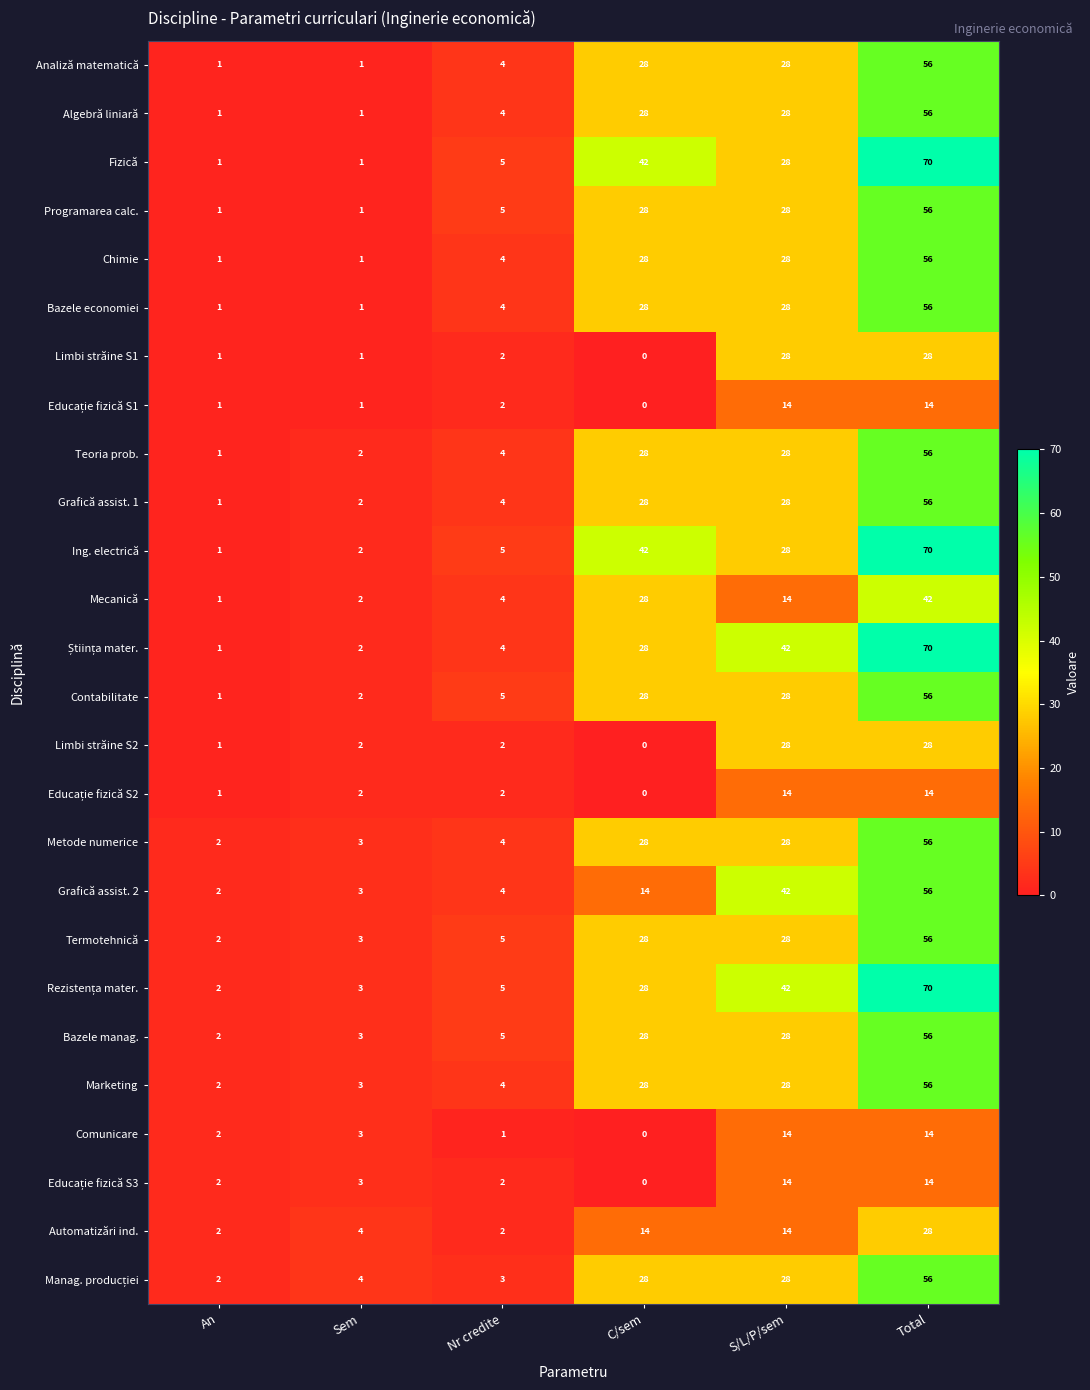

What is the total value across all series at Total?

1246